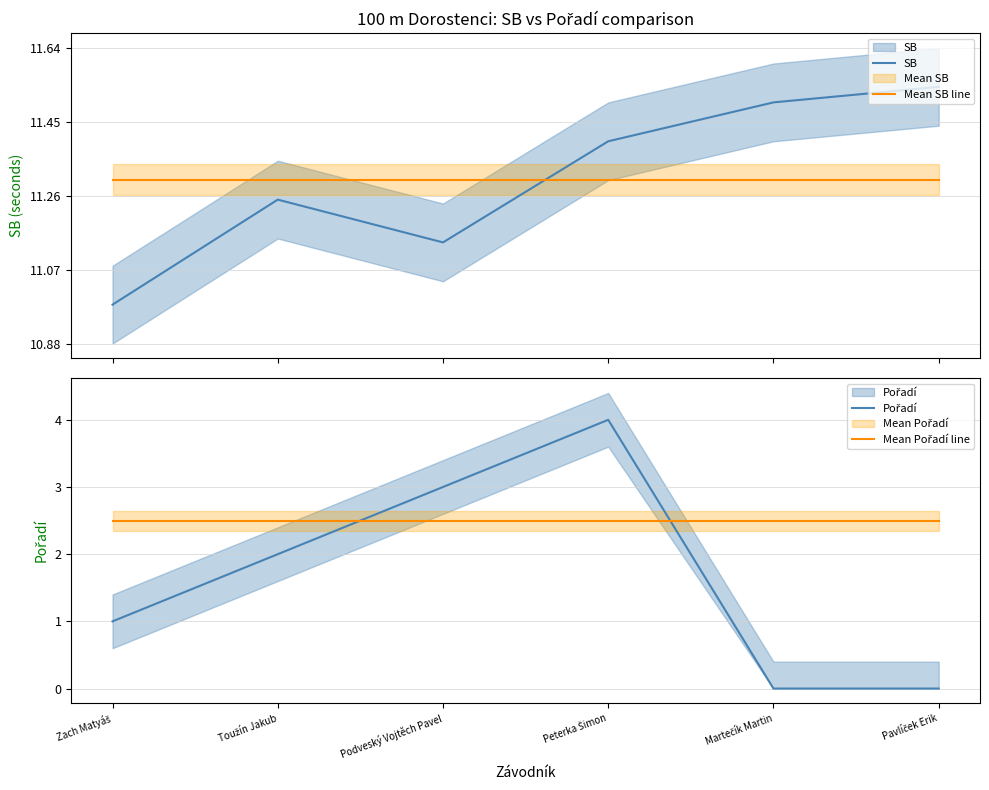

At which label does Pořadí reach its minimum?

Martečík Martin